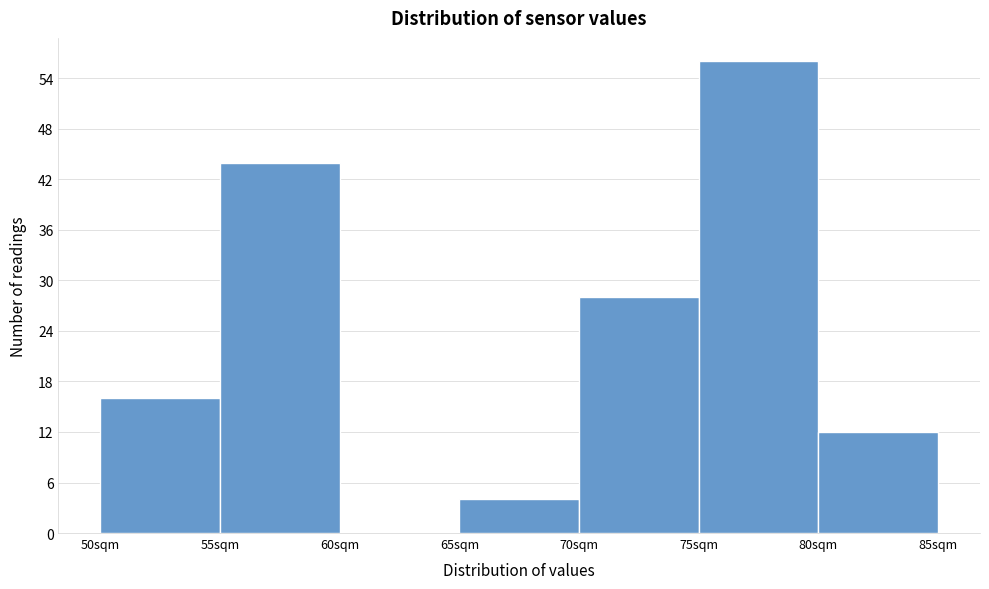

Reading left to right, transcribe this chart: for each bar, give the range it covers on the x-axis and its height. The values are not printed on the chart, so give them approximately, as read against the axis.

50 to 55: 16
55 to 60: 44
60 to 65: 0
65 to 70: 4
70 to 75: 28
75 to 80: 56
80 to 85: 12